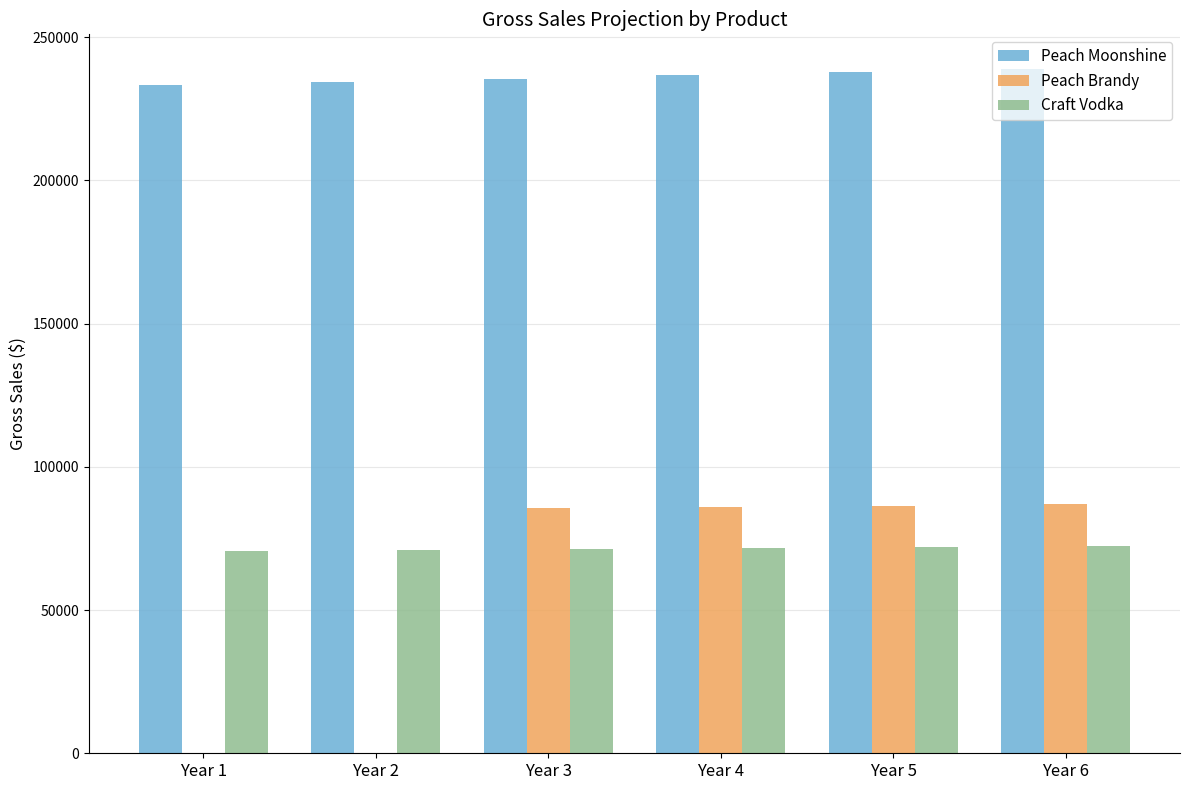

What is the highest value of the Craft Vodka series?

72445.1